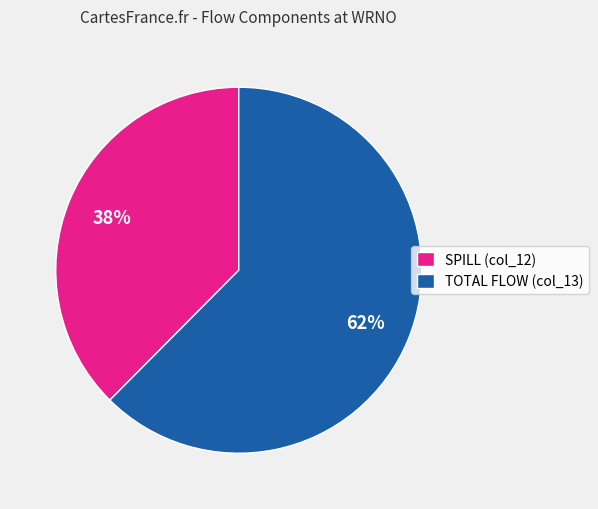

How many segments does this pie chart have?

2